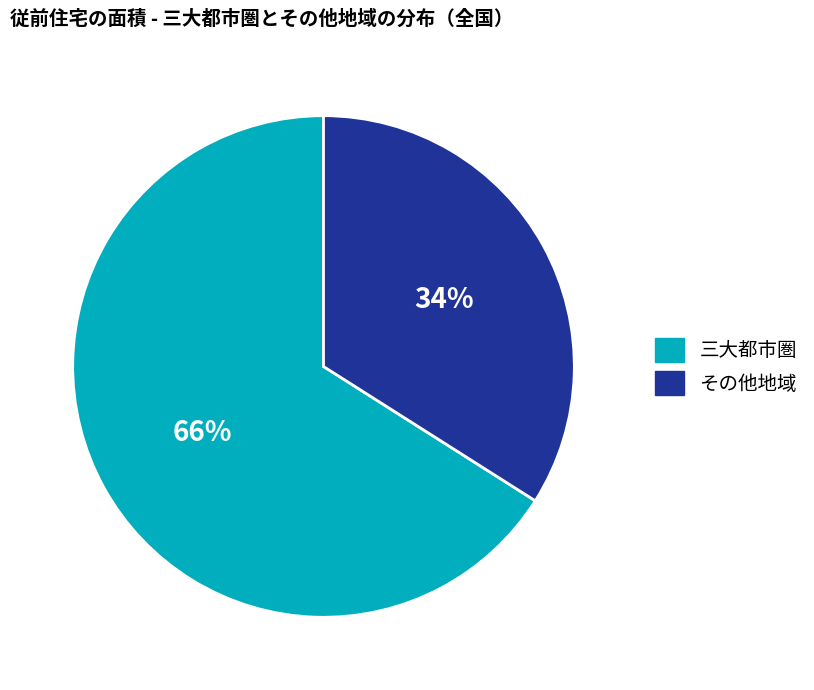

To the nearest percent, what portion does 三大都市圏 represent?

66%